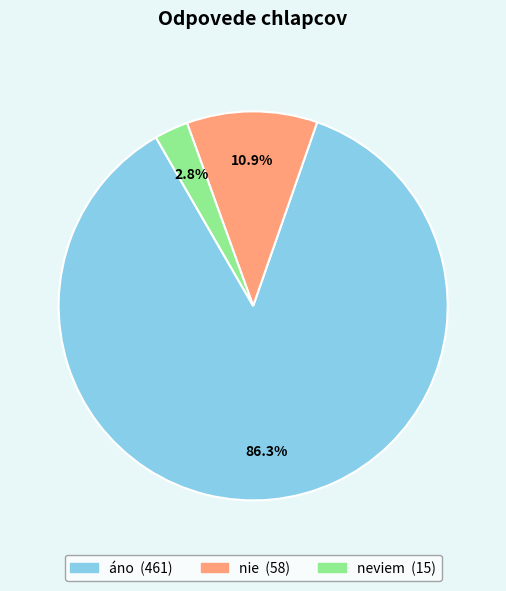

To the nearest percent, what percentage of the pie is neviem?

3%